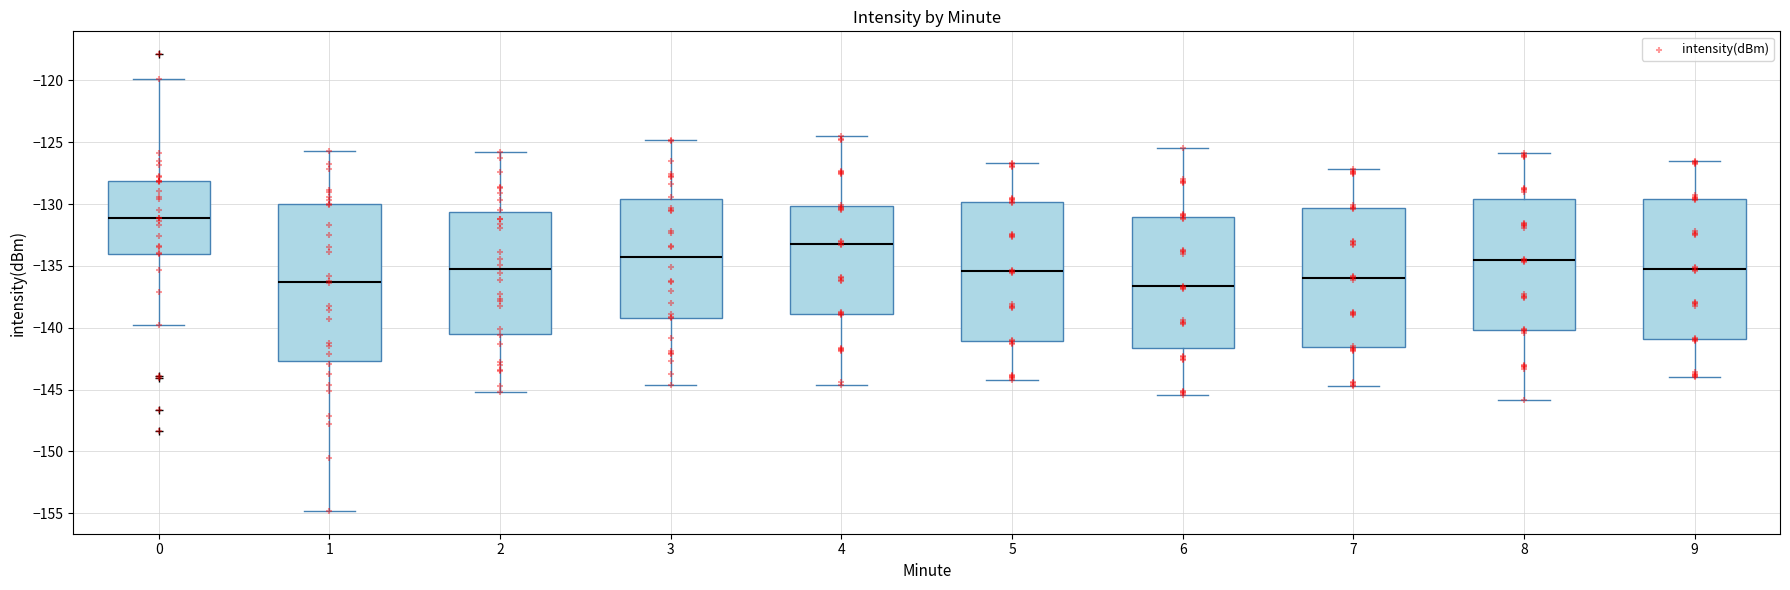

Reading left to right, transcribe this box plot: for each box, give where its median line is, the range the box spans, and where its two whiskers end, as read against the y-axis. The values are not printed on the chart, so give them approximately, as read against the axis.

0: median -131.0, box -134.0 to -128.0, whiskers -140.0 to -120.0
1: median -136.5, box -142.5 to -130.0, whiskers -155.0 to -125.5
2: median -135.0, box -140.5 to -130.5, whiskers -145.0 to -126.0
3: median -134.5, box -139.0 to -129.5, whiskers -144.5 to -125.0
4: median -133.0, box -139.0 to -130.0, whiskers -144.5 to -124.5
5: median -135.5, box -141.0 to -130.0, whiskers -144.0 to -126.5
6: median -136.5, box -141.5 to -131.0, whiskers -145.5 to -125.5
7: median -136.0, box -141.5 to -130.5, whiskers -144.5 to -127.0
8: median -134.5, box -140.0 to -129.5, whiskers -146.0 to -126.0
9: median -135.0, box -141.0 to -129.5, whiskers -144.0 to -126.5